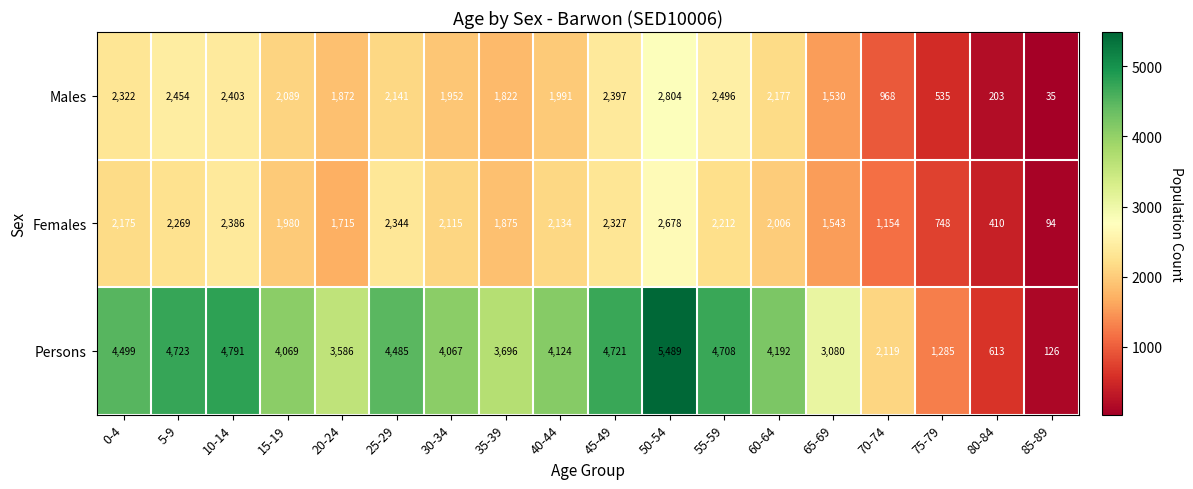

Which series changed the most between 40-44 and 55-59?

Persons